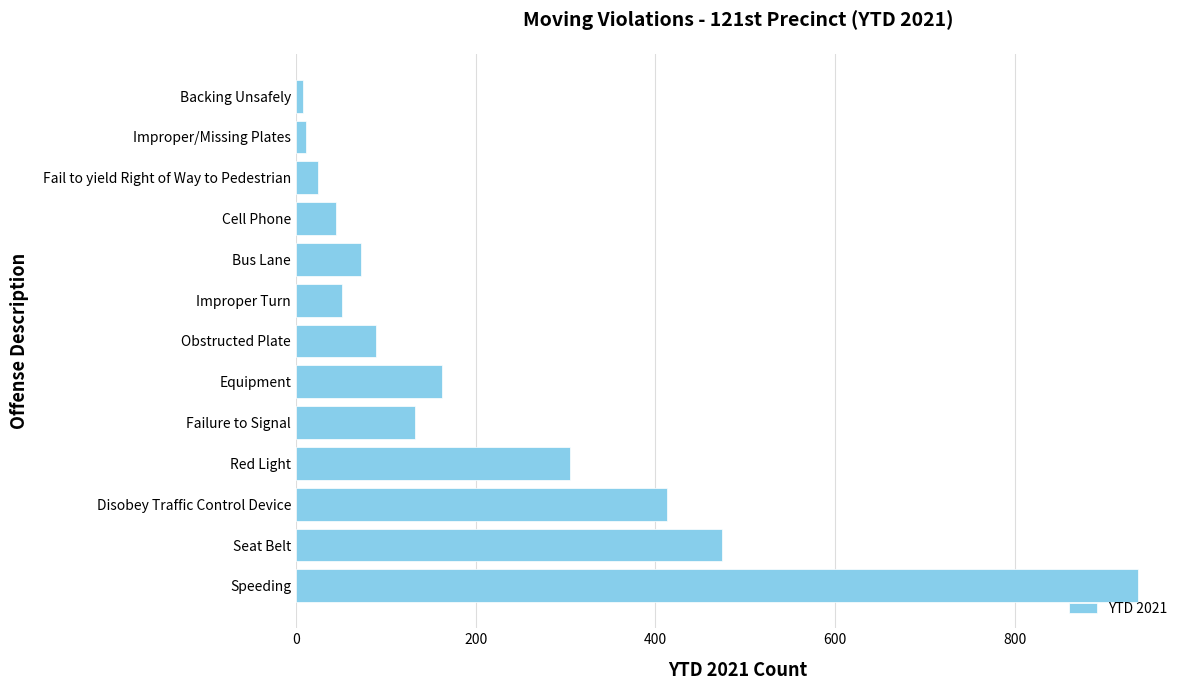

What is the difference between the second highest and minimum values?

466